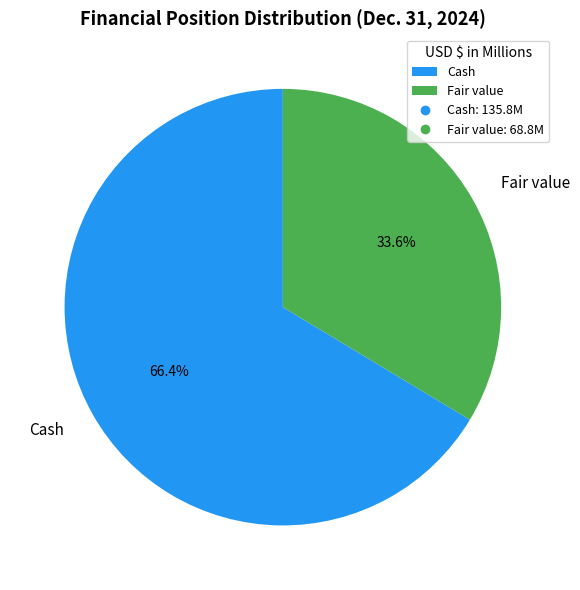

What percentage is NOT represented by Fair value?

66.4%